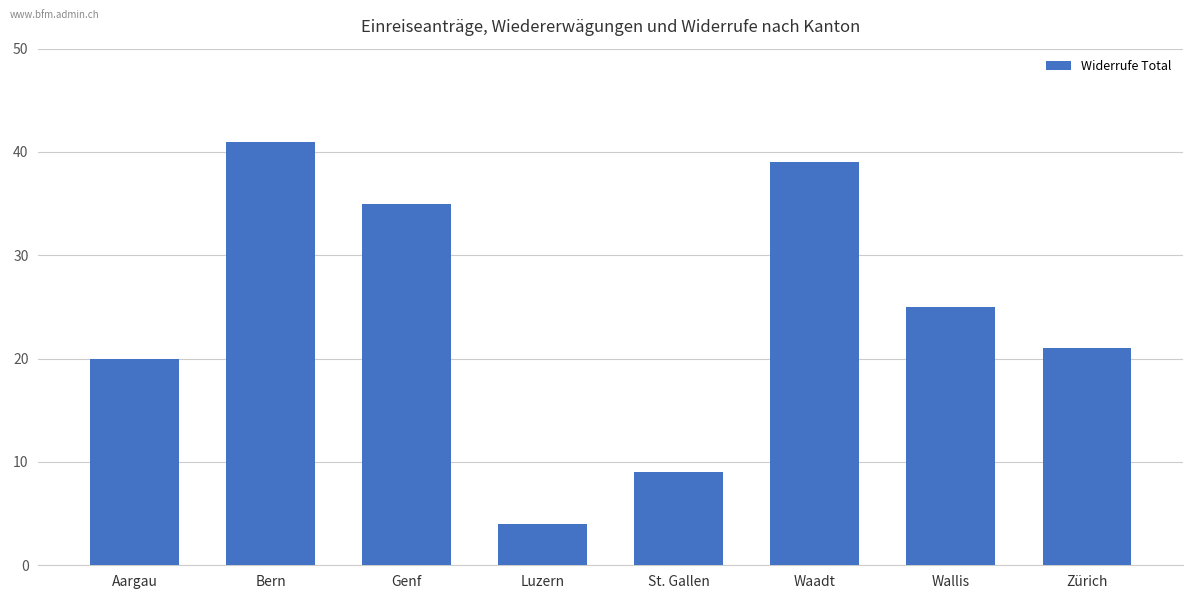

How many data points does each series have?

8